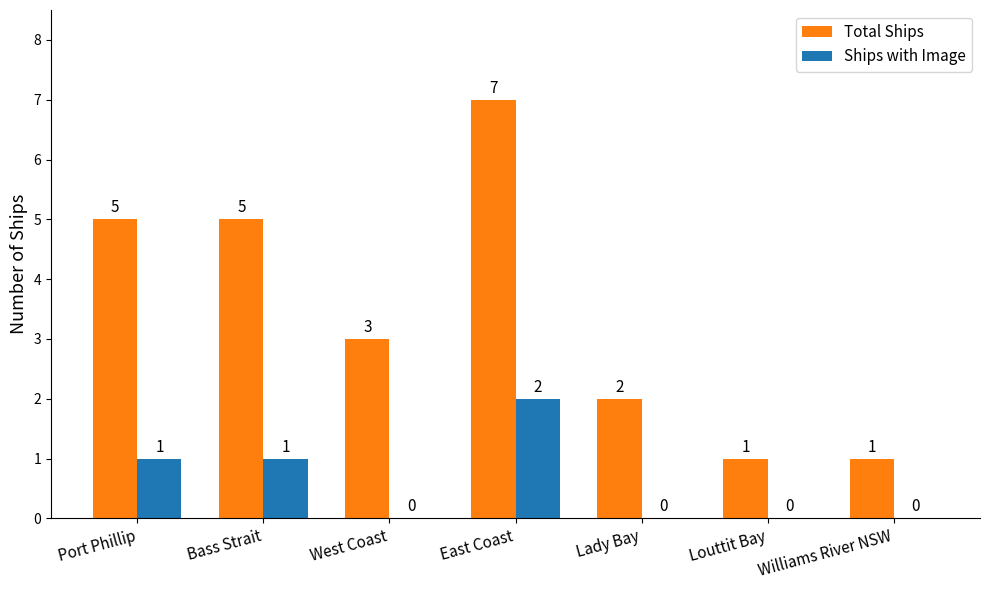

Count the Ships with Image values in the range 0 to 1.

6